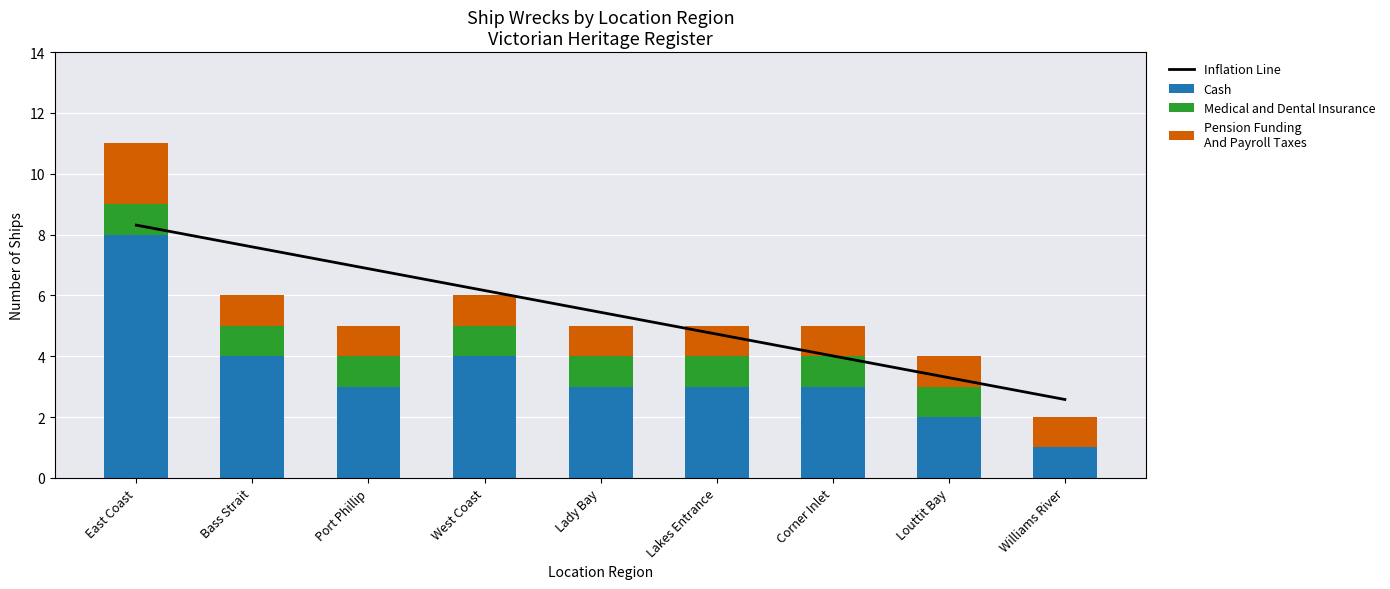

Between East Coast and Louttit Bay, which series saw the biggest shift?

Cash